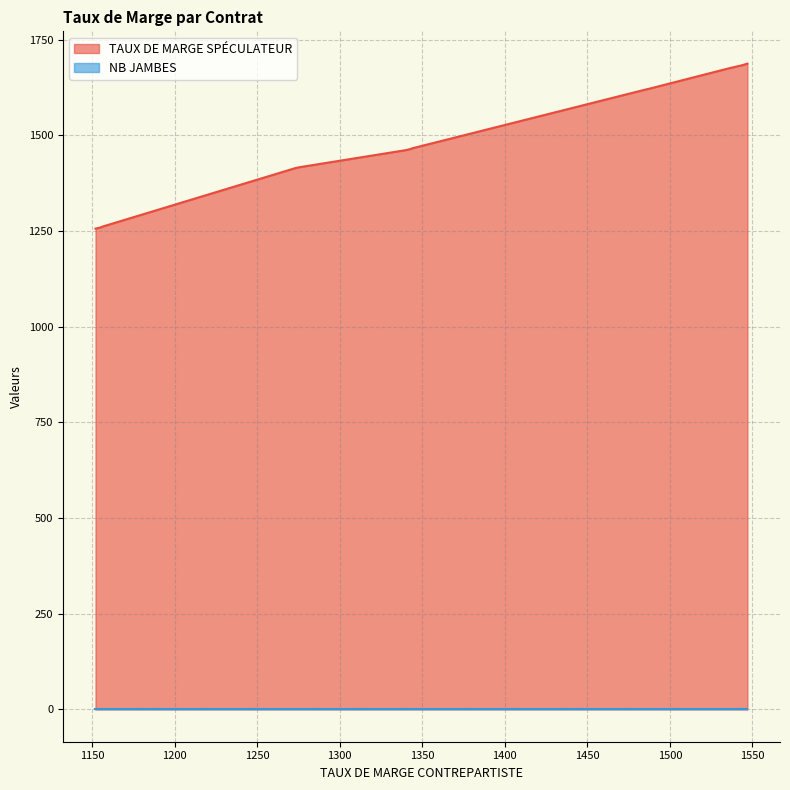

Rank the series by their average value, from lowest to highest.

NB JAMBES, TAUX DE MARGE SPÉCULATEUR